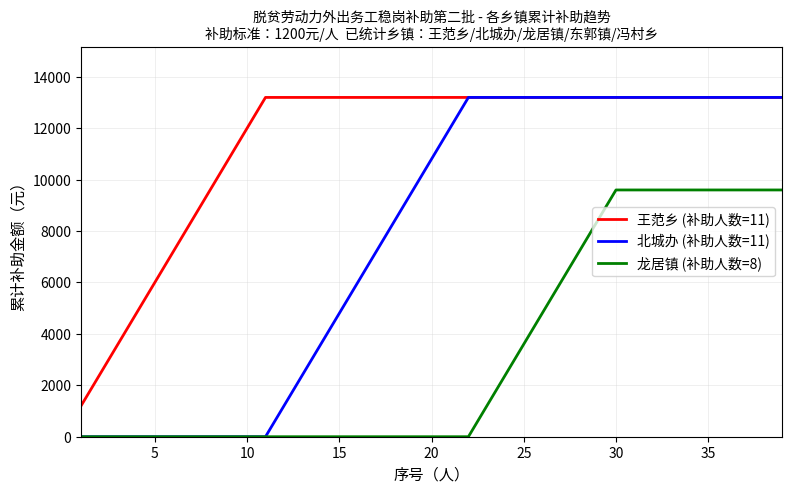

What is the maximum value for 王范乡 (补助人数=11)?

13200